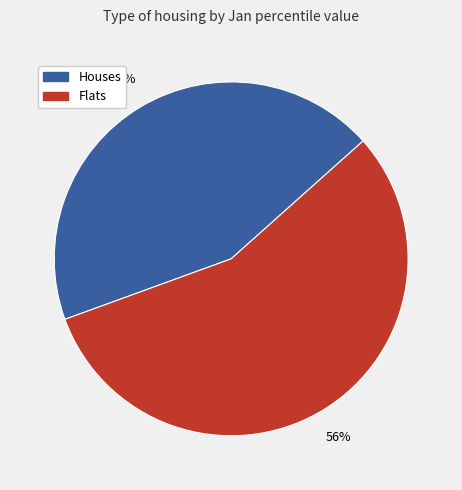

To the nearest percent, what is the difference between the largest and smallest slice percentages?

12%